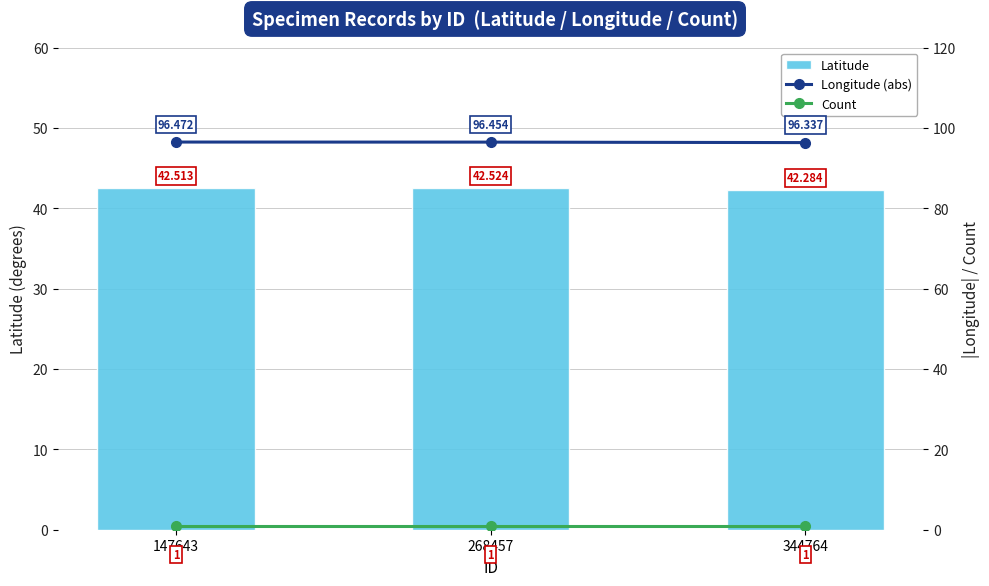

What is the maximum value shown in the chart?

96.5